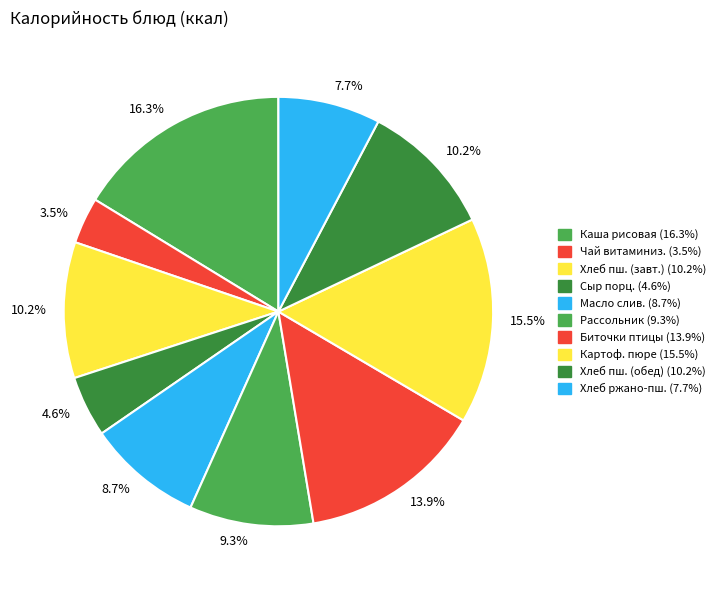

How many slices are in this pie chart?

10